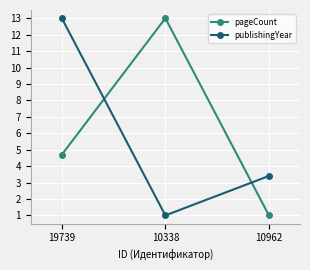

What is the maximum value for pageCount?

13.0